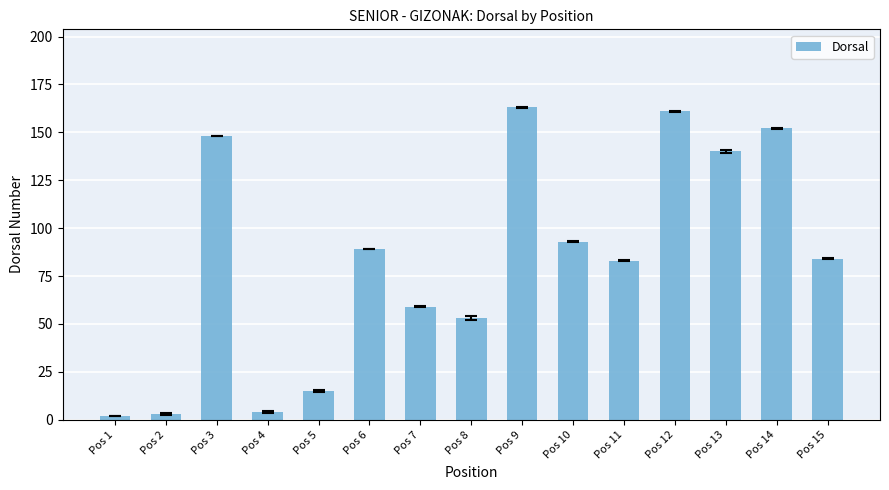

What is the value of the 10th bar from the left?

93